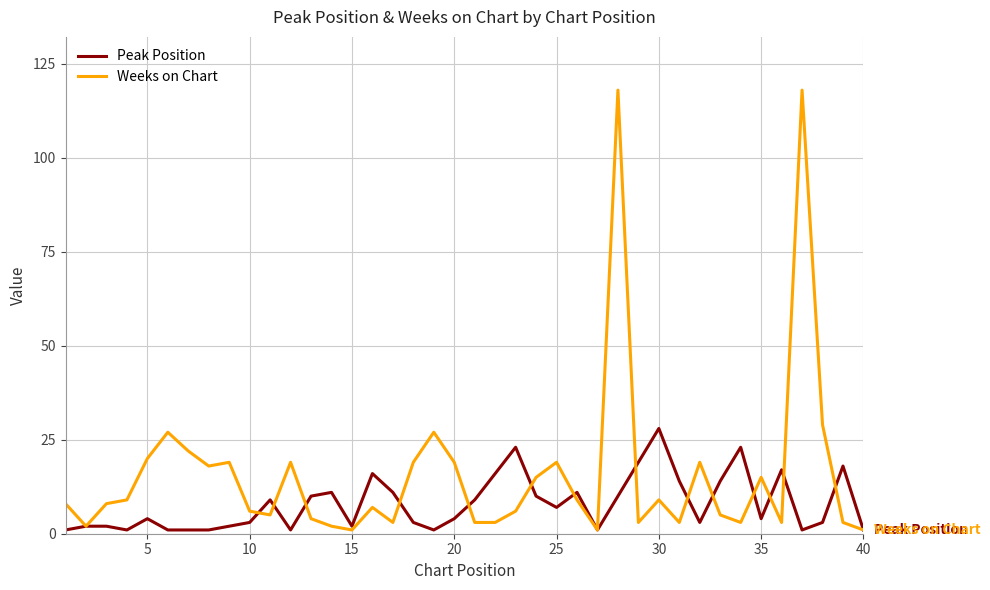

Which series has the widest spread of values?

Weeks on Chart